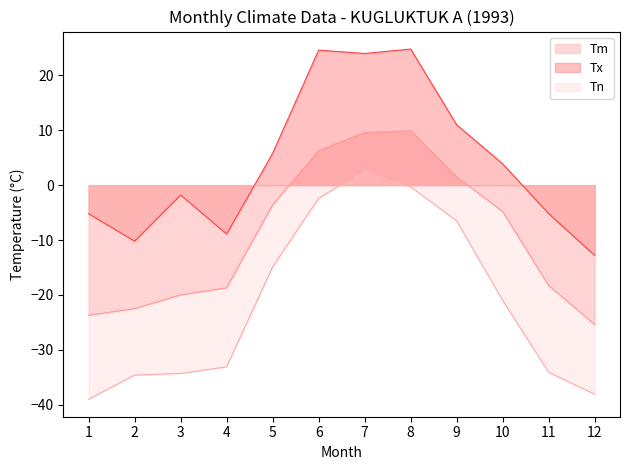

The value of Tx at 9 is 11.0. True or false?

True